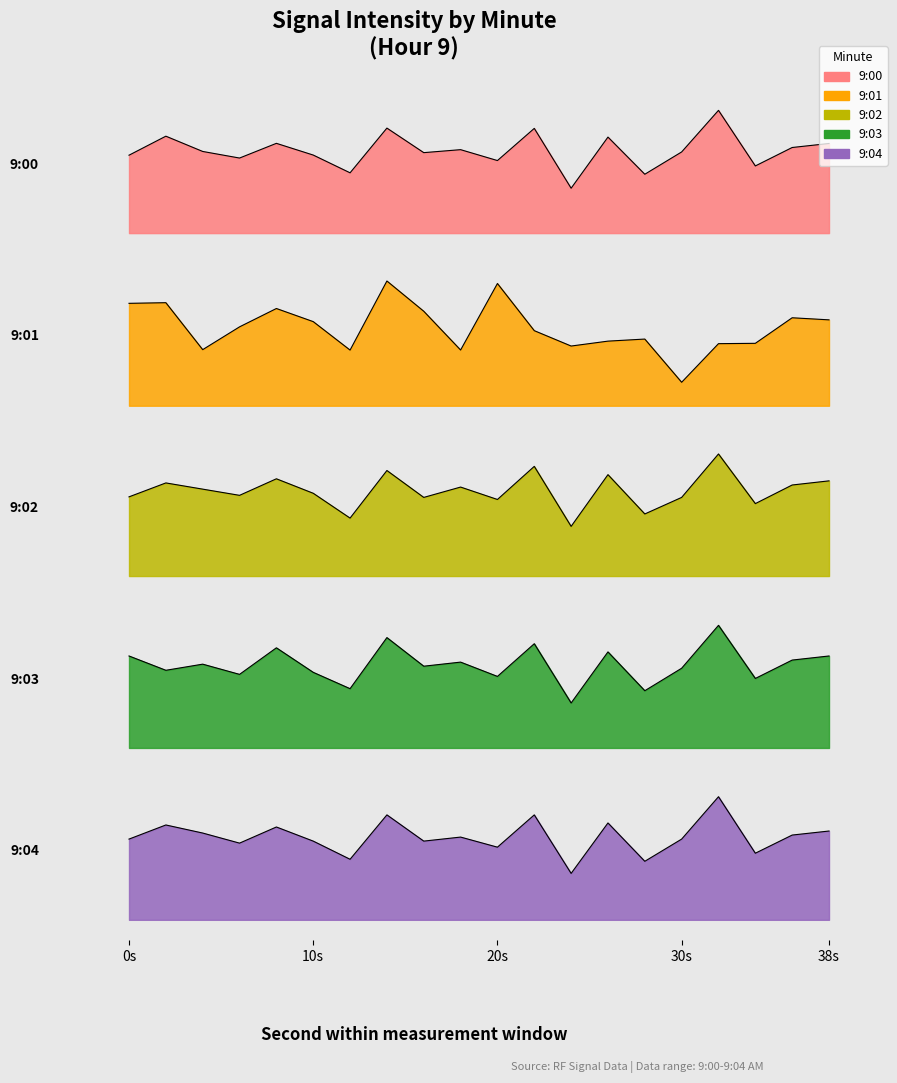

Is it true that 9:01 equals -27.9 at 14?

False